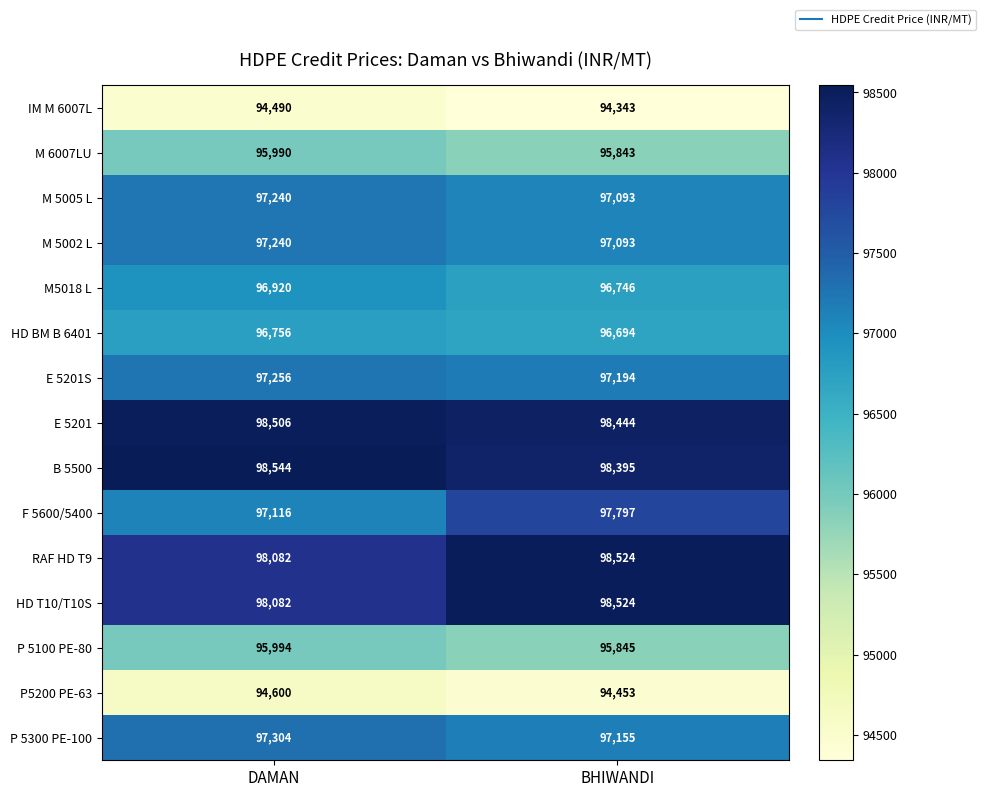

At how many categories does at least one series exceed 95375?

2